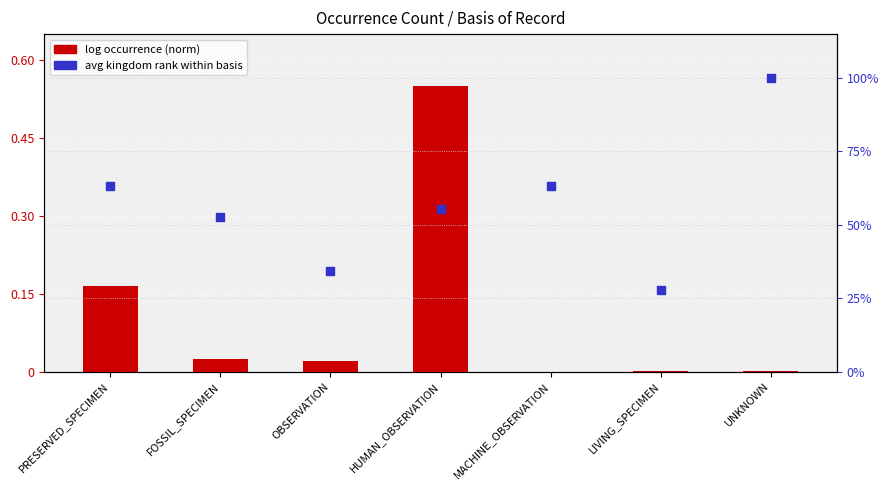

Which series has the largest Y range (max minus min)?

avg kingdom rank